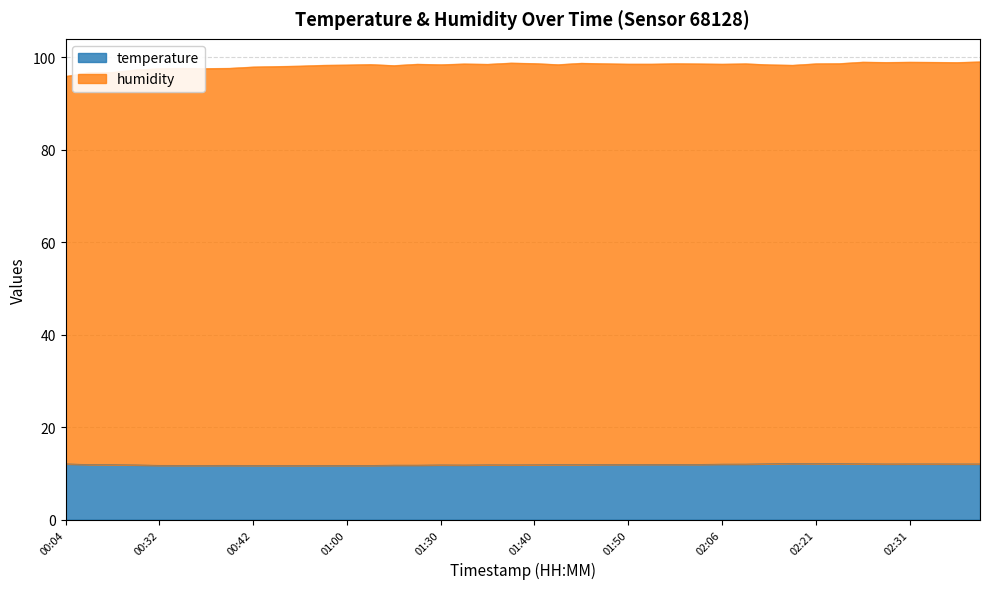

The temperature series shows 11.8 at 01:00. True or false?

True